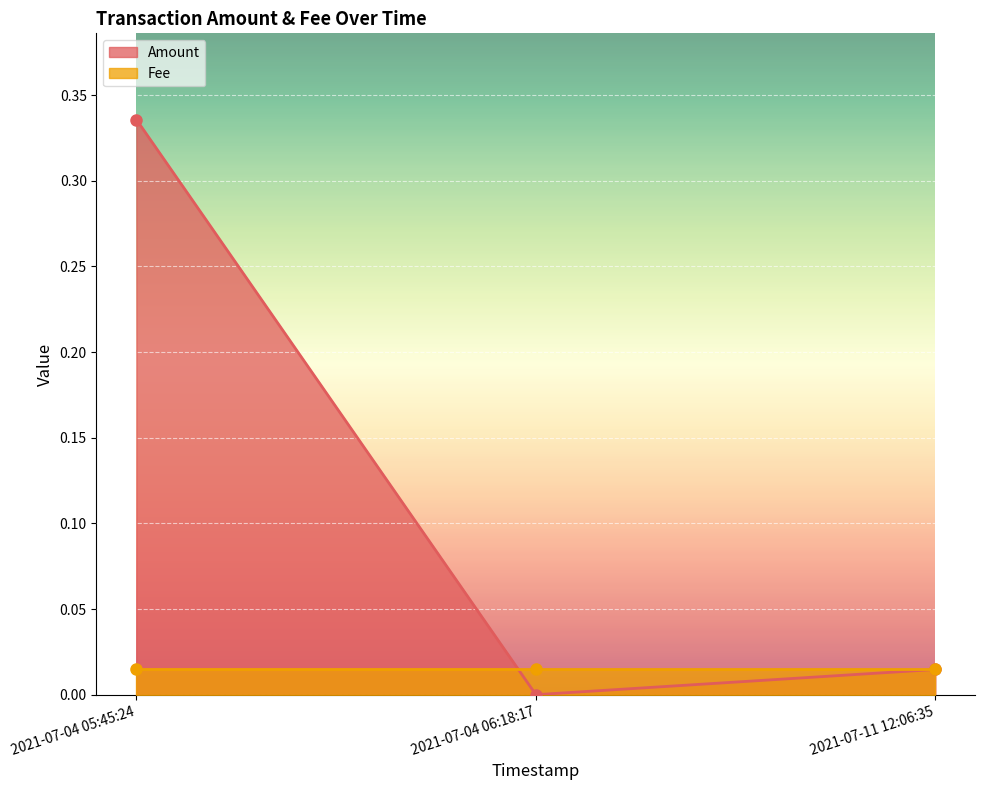

What is the label of the 2nd point from the right?

2021-07-04 06:18:17